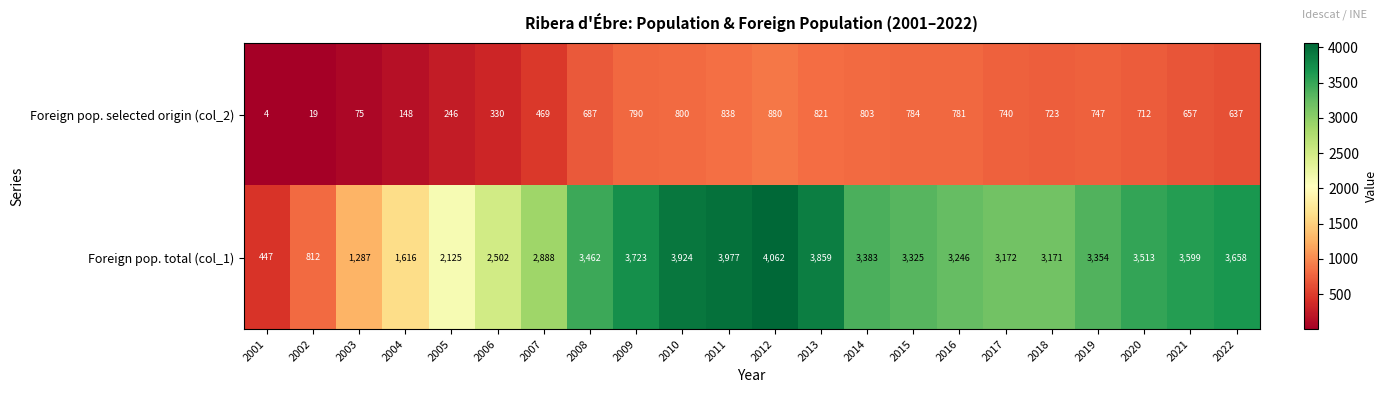

Which series has the largest range (max minus min)?

Foreign pop. total (col_1)